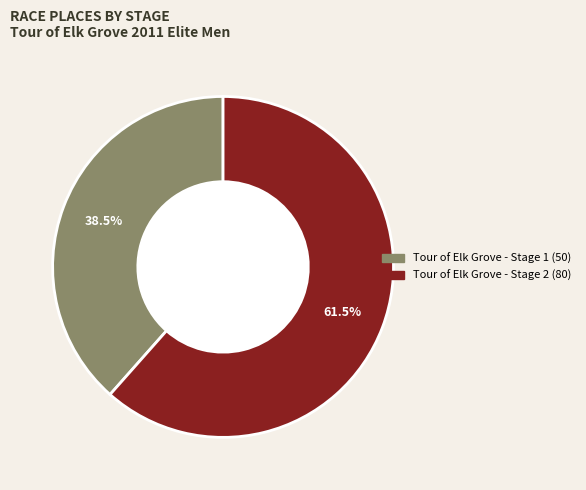

What portion of the pie excludes Tour of Elk Grove - Stage 1?

61.5%